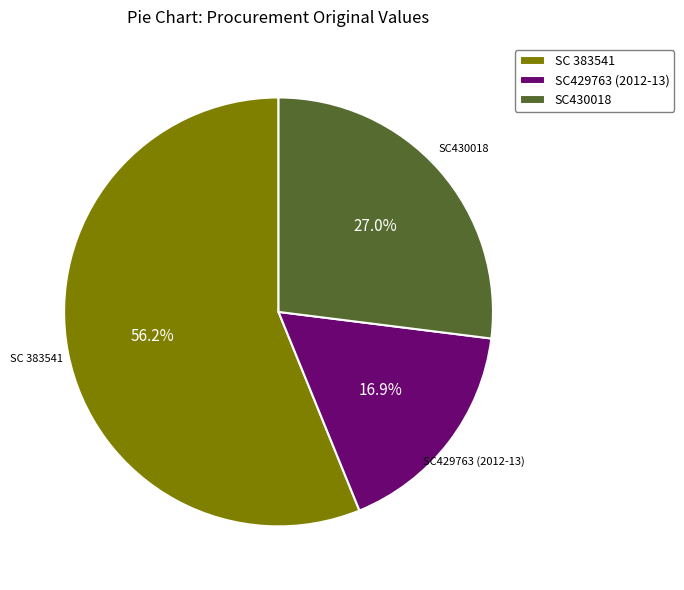

Does SC 383541 account for over 50% of the chart?

Yes